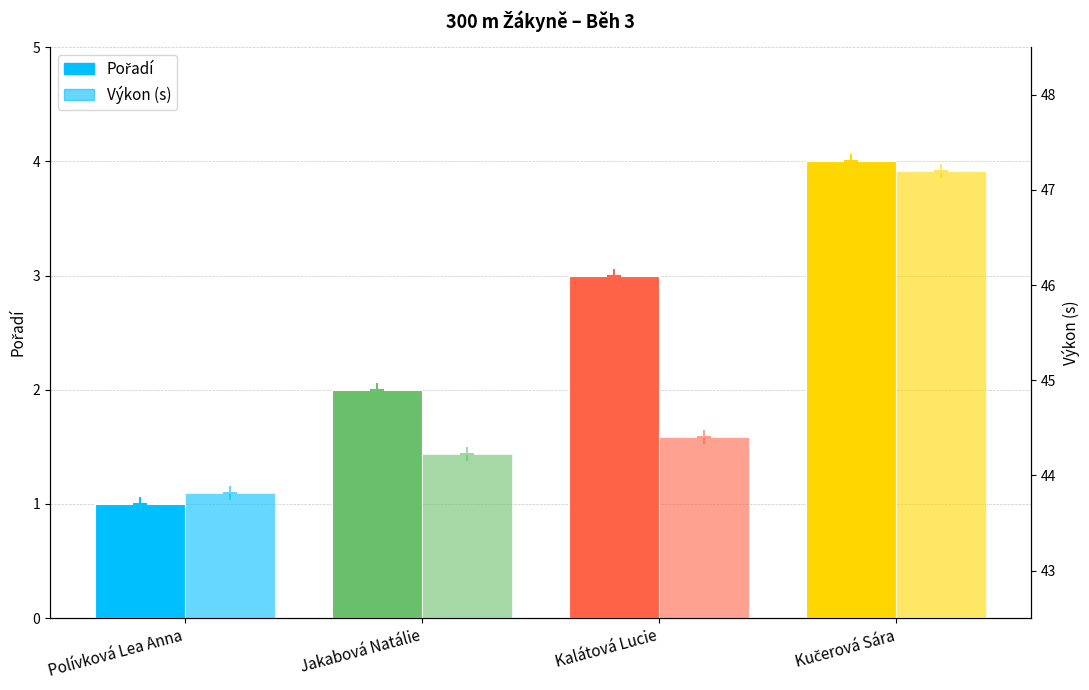

What is the difference between the maximum and minimum values in the Výkon (s) series?

3.4